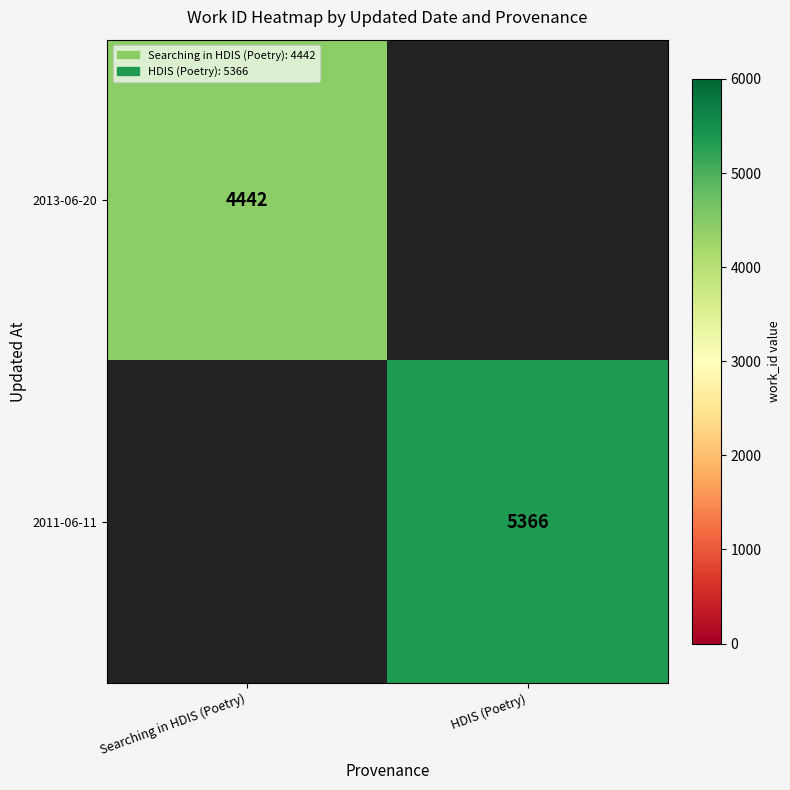

True or false: 2011-06-11 has a value of 8489 at HDIS (Poetry).

False